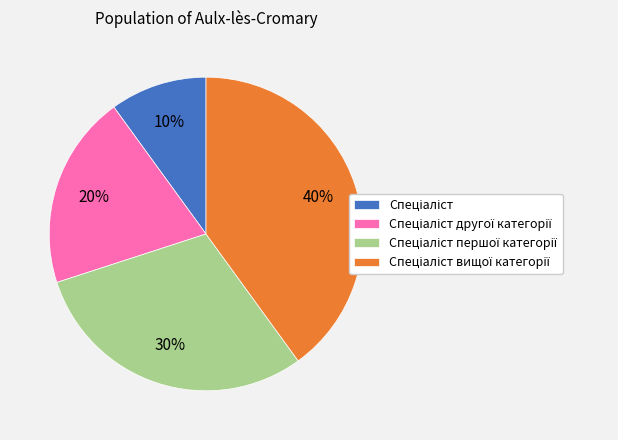

To the nearest percent, what is the average slice percentage?

25%